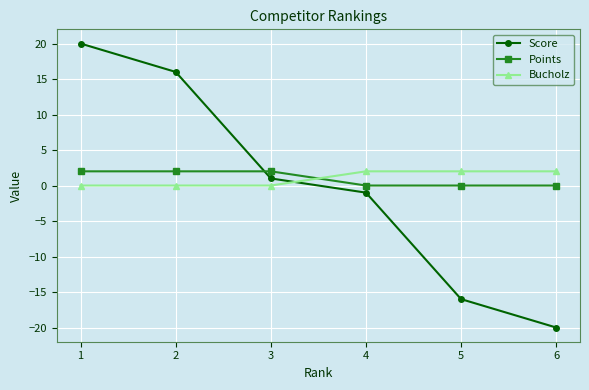

Reading right to left, extract all data points from this chart.

Score: 6=-20	5=-16	4=-1	3=1	2=16	1=20
Points: 6=0	5=0	4=0	3=2	2=2	1=2
Bucholz: 6=2	5=2	4=2	3=0	2=0	1=0